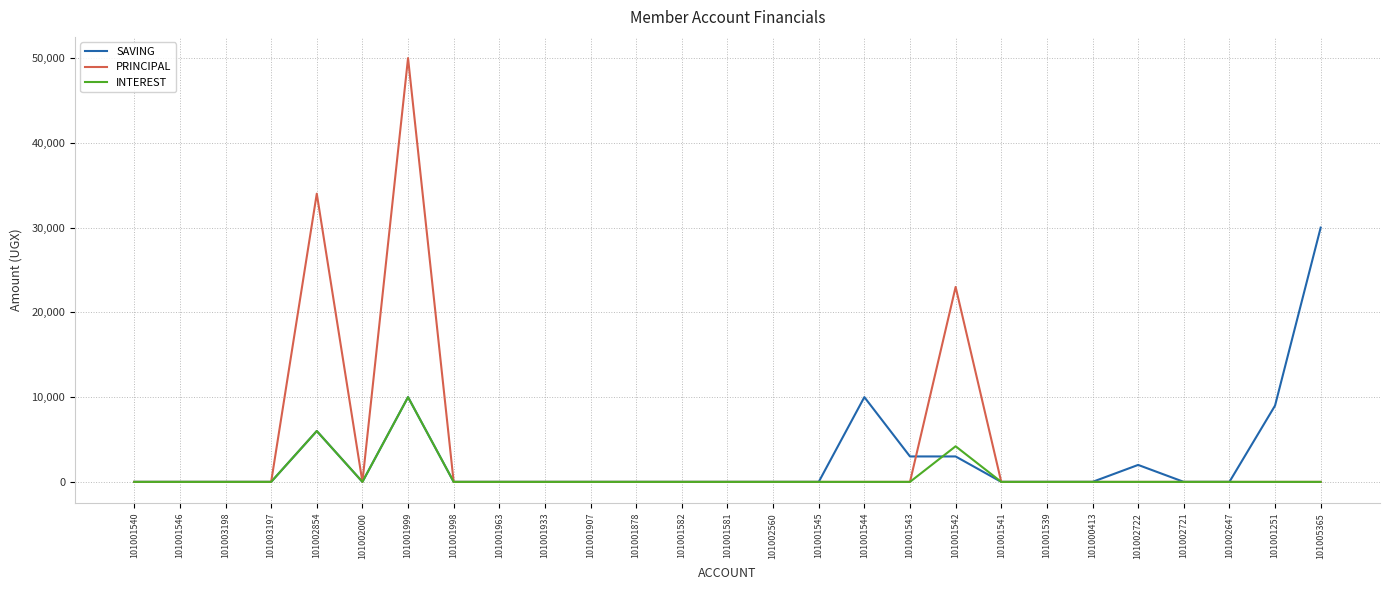

At which label does INTEREST reach its peak?

101001999